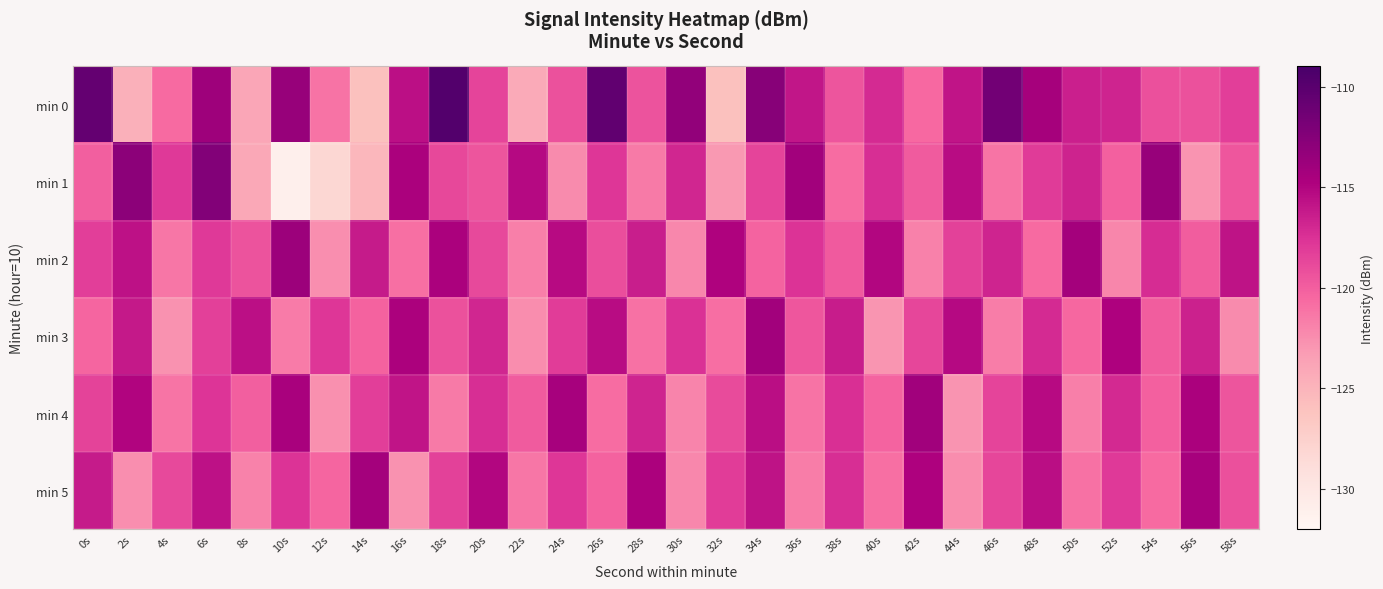

Reading left to right, transcribe all the data shown in this chart.

min 0: 0s=-110.6	2s=-124.7	4s=-120.7	6s=-113.9	8s=-124.0	10s=-113.5	12s=-121.1	14s=-126.0	16s=-115.6	18s=-109.7	20s=-118.6	22s=-124.2	24s=-119.3	26s=-110.5	28s=-119.4	30s=-113.2	32s=-126.0	34s=-112.6	36s=-116.0	38s=-119.5	40s=-117.1	42s=-120.6	44s=-115.9	46s=-111.4	48s=-114.3	50s=-116.5	52s=-116.8	54s=-119.2	56s=-119.3	58s=-118.2
min 1: 0s=-120.0	2s=-113.0	4s=-117.9	6s=-112.3	8s=-124.0	10s=-131.0	12s=-128.2	14s=-125.2	16s=-114.7	18s=-118.7	20s=-119.5	22s=-115.2	24s=-122.3	26s=-117.8	28s=-121.4	30s=-116.9	32s=-123.1	34s=-118.6	36s=-114.2	38s=-120.7	40s=-117.3	42s=-119.8	44s=-115.4	46s=-121.2	48s=-118.0	50s=-116.7	52s=-120.1	54s=-113.5	56s=-122.8	58s=-119.6
min 2: 0s=-118.2	2s=-115.7	4s=-121.3	6s=-117.9	8s=-119.4	10s=-113.8	12s=-122.5	14s=-116.2	16s=-120.9	18s=-114.6	20s=-118.8	22s=-121.7	24s=-115.3	26s=-119.1	28s=-116.4	30s=-122.2	32s=-114.9	34s=-120.3	36s=-117.6	38s=-119.7	40s=-115.1	42s=-121.8	44s=-118.4	46s=-116.8	48s=-120.6	50s=-114.3	52s=-122.1	54s=-117.2	56s=-119.9	58s=-115.8
min 3: 0s=-120.4	2s=-116.1	4s=-122.7	6s=-118.3	8s=-115.6	10s=-121.5	12s=-117.8	14s=-120.2	16s=-114.7	18s=-119.3	20s=-116.9	22s=-122.4	24s=-118.1	26s=-115.4	28s=-121.0	30s=-117.5	32s=-120.8	34s=-114.2	36s=-119.6	38s=-116.3	40s=-122.9	42s=-118.7	44s=-115.2	46s=-121.6	48s=-117.1	50s=-120.5	52s=-114.8	54s=-119.9	56s=-116.6	58s=-122.3
min 4: 0s=-118.5	2s=-115.0	4s=-121.2	6s=-117.7	8s=-120.0	10s=-114.5	12s=-122.6	14s=-118.2	16s=-115.9	18s=-121.4	20s=-117.3	22s=-119.8	24s=-114.4	26s=-120.7	28s=-116.8	30s=-122.0	32s=-118.9	34s=-115.5	36s=-121.1	38s=-117.4	40s=-120.3	42s=-114.1	44s=-122.8	46s=-118.6	48s=-115.3	50s=-121.7	52s=-117.0	54s=-120.1	56s=-114.6	58s=-119.5
min 5: 0s=-116.2	2s=-122.5	4s=-118.8	6s=-115.7	8s=-121.9	10s=-117.6	12s=-120.4	14s=-114.3	16s=-122.7	18s=-118.4	20s=-115.1	22s=-121.3	24s=-117.8	26s=-120.2	28s=-114.7	30s=-122.2	32s=-118.1	34s=-115.8	36s=-121.6	38s=-117.3	40s=-120.9	42s=-114.8	44s=-122.4	46s=-118.7	48s=-115.5	50s=-121.0	52s=-117.9	54s=-120.6	56s=-114.4	58s=-119.2